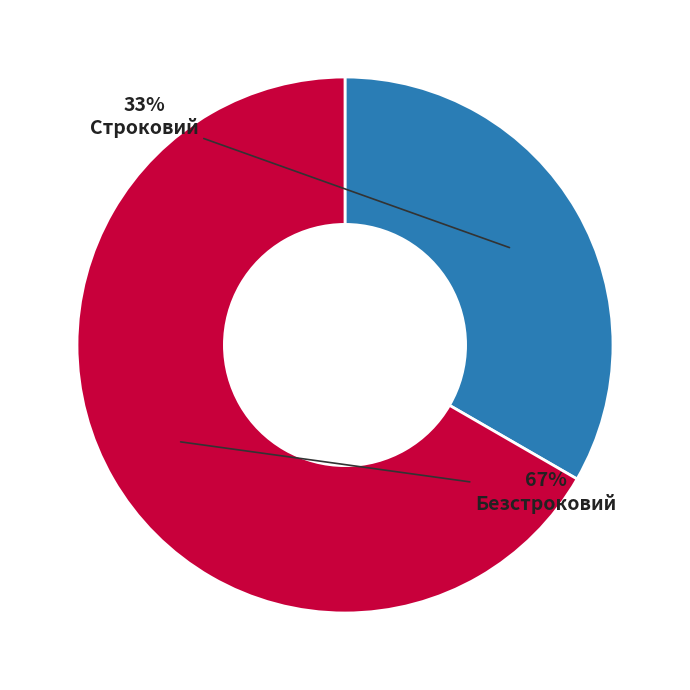

Rank the categories by value from lowest to highest.

Строковий, Безстроковий